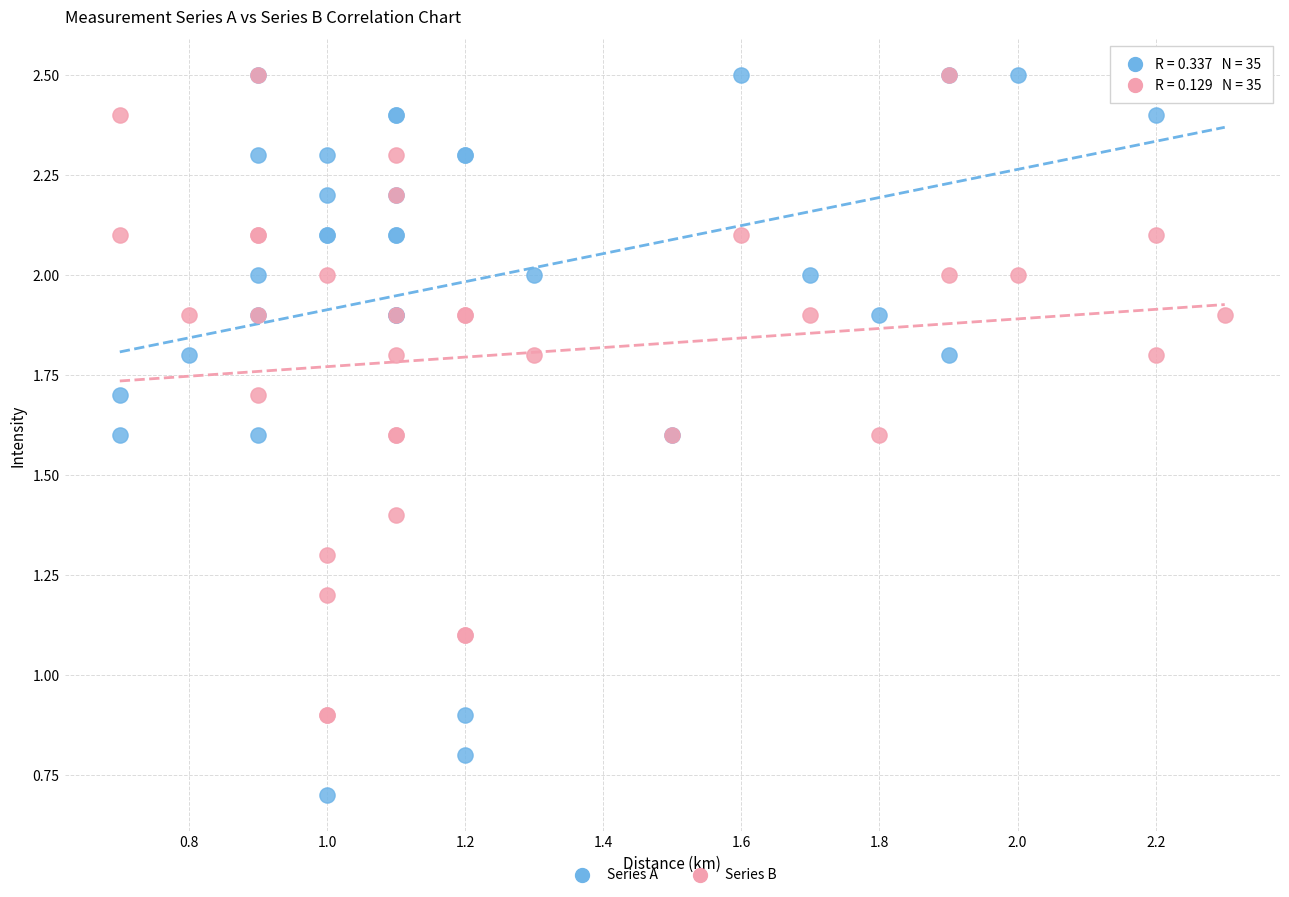

What are all the series names shown in the legend?

Series A, Series B